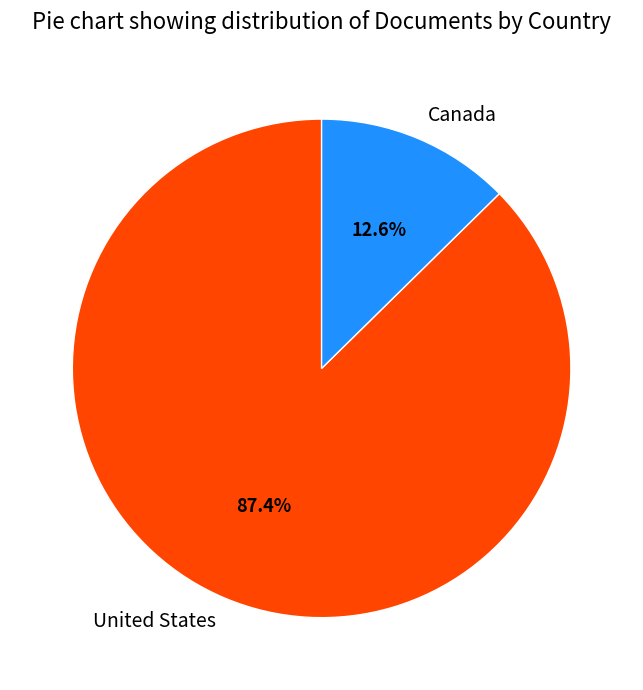

Approximately how many times larger is the value at Canada compared to United States?

0.1